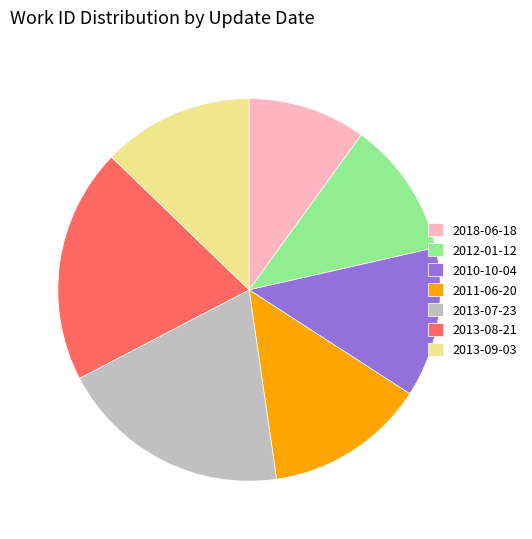

How many segments does this pie chart have?

7